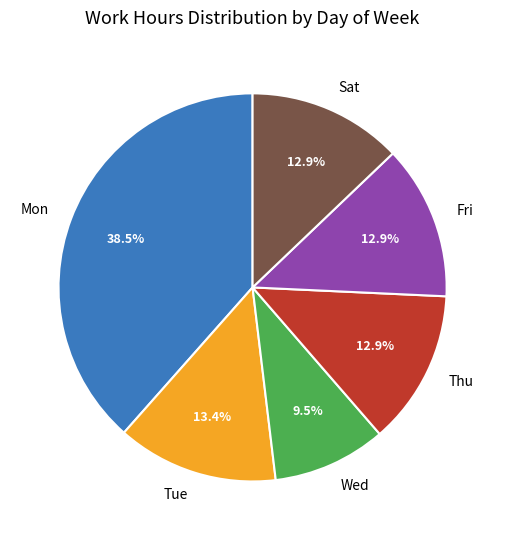

Which slice is the smallest?

Wed